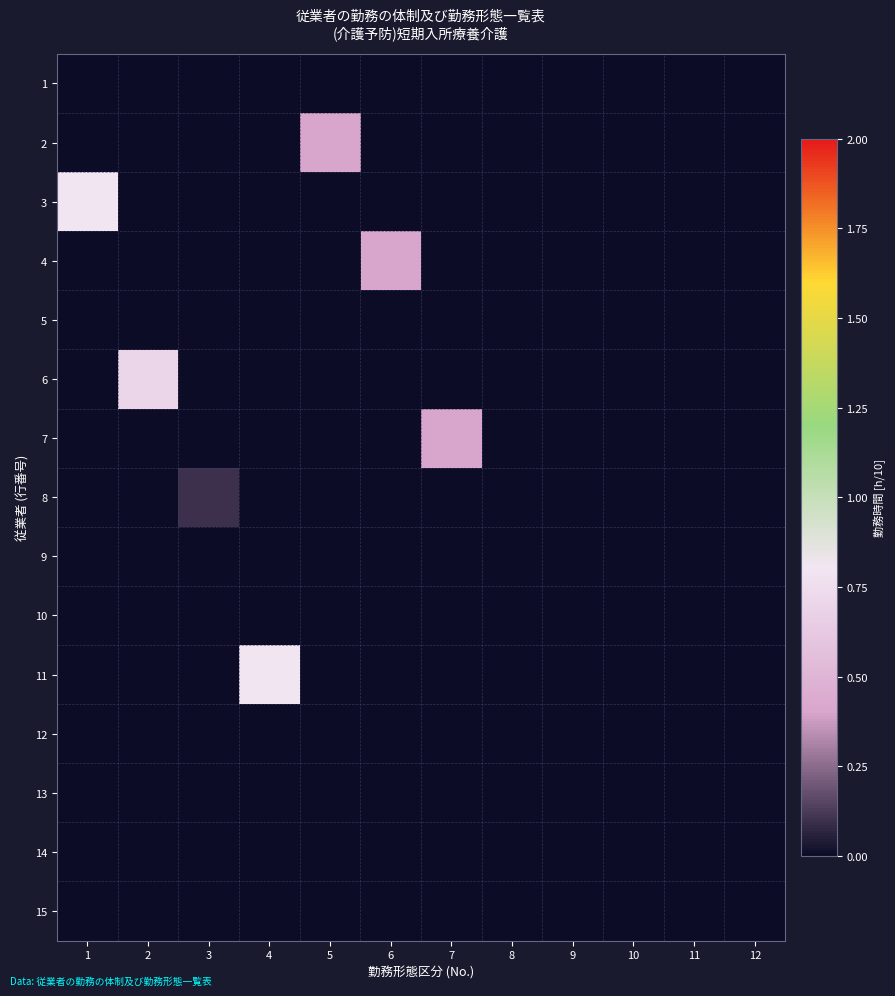

Reading left to right, transcribe all the data shown in this chart.

1: 1=0.0	2=0.0	3=0.0	4=0.0	5=0.0	6=0.0	7=0.0	8=0.0	9=0.0	10=0.0	11=0.0	12=0.0
2: 1=0.0	2=0.0	3=0.0	4=0.0	5=0.4	6=0.0	7=0.0	8=0.0	9=0.0	10=0.0	11=0.0	12=0.0
3: 1=0.8	2=0.0	3=0.0	4=0.0	5=0.0	6=0.0	7=0.0	8=0.0	9=0.0	10=0.0	11=0.0	12=0.0
4: 1=0.0	2=0.0	3=0.0	4=0.0	5=0.0	6=0.4	7=0.0	8=0.0	9=0.0	10=0.0	11=0.0	12=0.0
5: 1=0.0	2=0.0	3=0.0	4=0.0	5=0.0	6=0.0	7=0.0	8=0.0	9=0.0	10=0.0	11=0.0	12=0.0
6: 1=0.0	2=0.7	3=0.0	4=0.0	5=0.0	6=0.0	7=0.0	8=0.0	9=0.0	10=0.0	11=0.0	12=0.0
7: 1=0.0	2=0.0	3=0.0	4=0.0	5=0.0	6=0.0	7=0.4	8=0.0	9=0.0	10=0.0	11=0.0	12=0.0
8: 1=0.0	2=0.0	3=0.1	4=0.0	5=0.0	6=0.0	7=0.0	8=0.0	9=0.0	10=0.0	11=0.0	12=0.0
9: 1=0.0	2=0.0	3=0.0	4=0.0	5=0.0	6=0.0	7=0.0	8=0.0	9=0.0	10=0.0	11=0.0	12=0.0
10: 1=0.0	2=0.0	3=0.0	4=0.0	5=0.0	6=0.0	7=0.0	8=0.0	9=0.0	10=0.0	11=0.0	12=0.0
11: 1=0.0	2=0.0	3=0.0	4=0.8	5=0.0	6=0.0	7=0.0	8=0.0	9=0.0	10=0.0	11=0.0	12=0.0
12: 1=0.0	2=0.0	3=0.0	4=0.0	5=0.0	6=0.0	7=0.0	8=0.0	9=0.0	10=0.0	11=0.0	12=0.0
13: 1=0.0	2=0.0	3=0.0	4=0.0	5=0.0	6=0.0	7=0.0	8=0.0	9=0.0	10=0.0	11=0.0	12=0.0
14: 1=0.0	2=0.0	3=0.0	4=0.0	5=0.0	6=0.0	7=0.0	8=0.0	9=0.0	10=0.0	11=0.0	12=0.0
15: 1=0.0	2=0.0	3=0.0	4=0.0	5=0.0	6=0.0	7=0.0	8=0.0	9=0.0	10=0.0	11=0.0	12=0.0